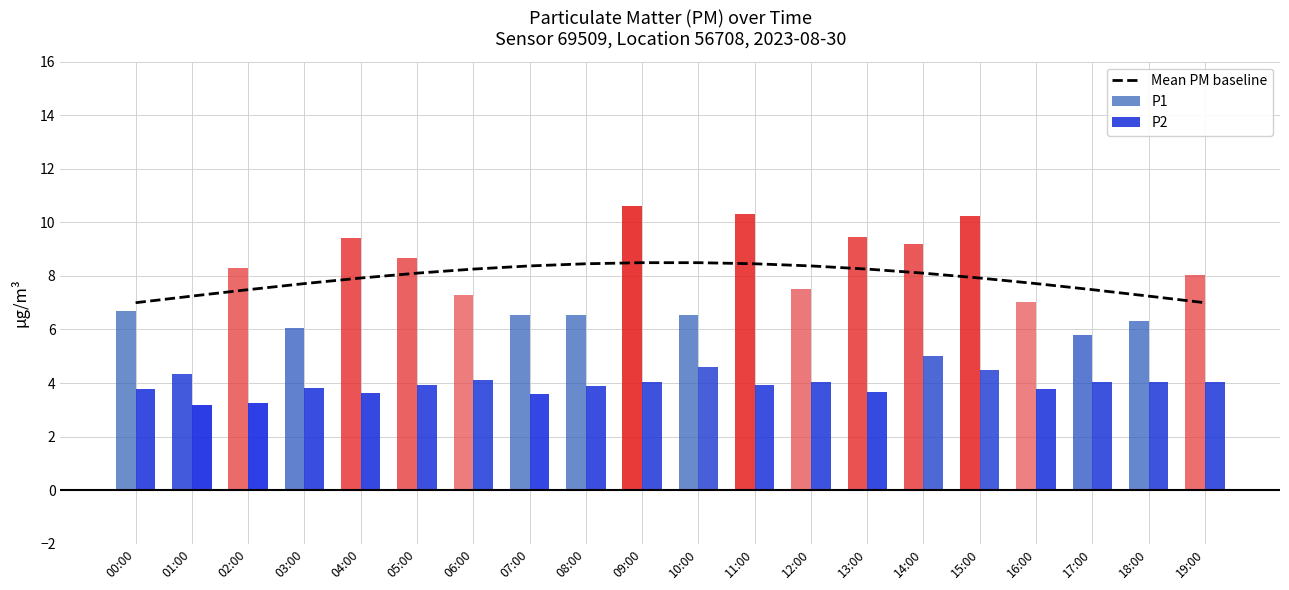

What is the label of the 11th bar from the right?

09:00